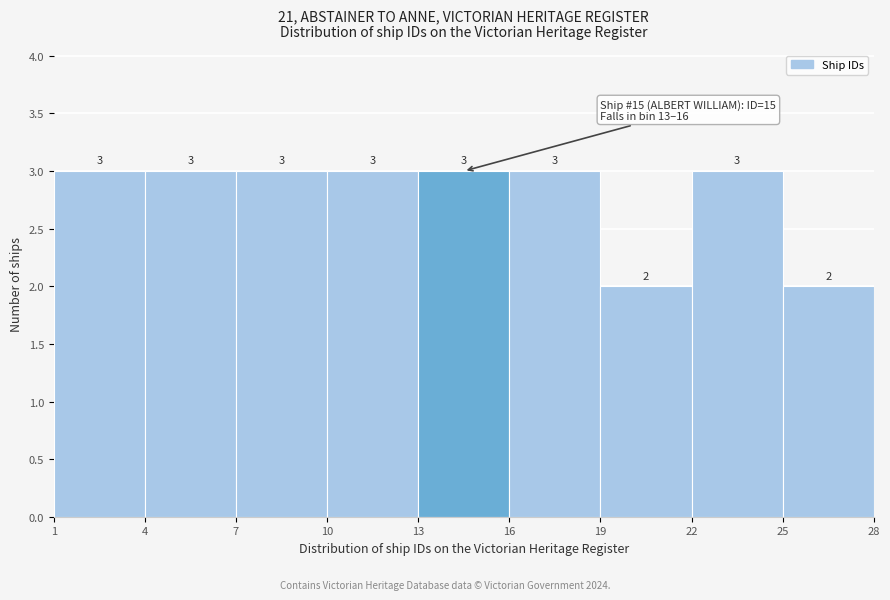

Reading left to right, list every bar in this chart as the range it spans on the x-axis followed by its height.

1 to 4: 3
4 to 7: 3
7 to 10: 3
10 to 13: 3
13 to 16: 3
16 to 19: 3
19 to 22: 2
22 to 25: 3
25 to 28: 2